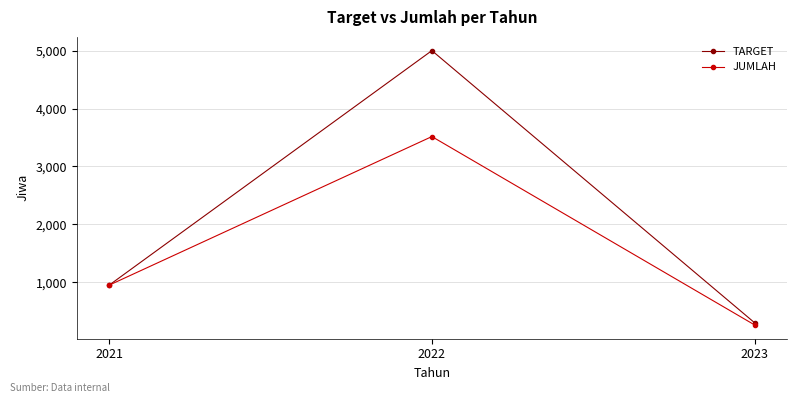

What is the highest value of the TARGET series?

5000